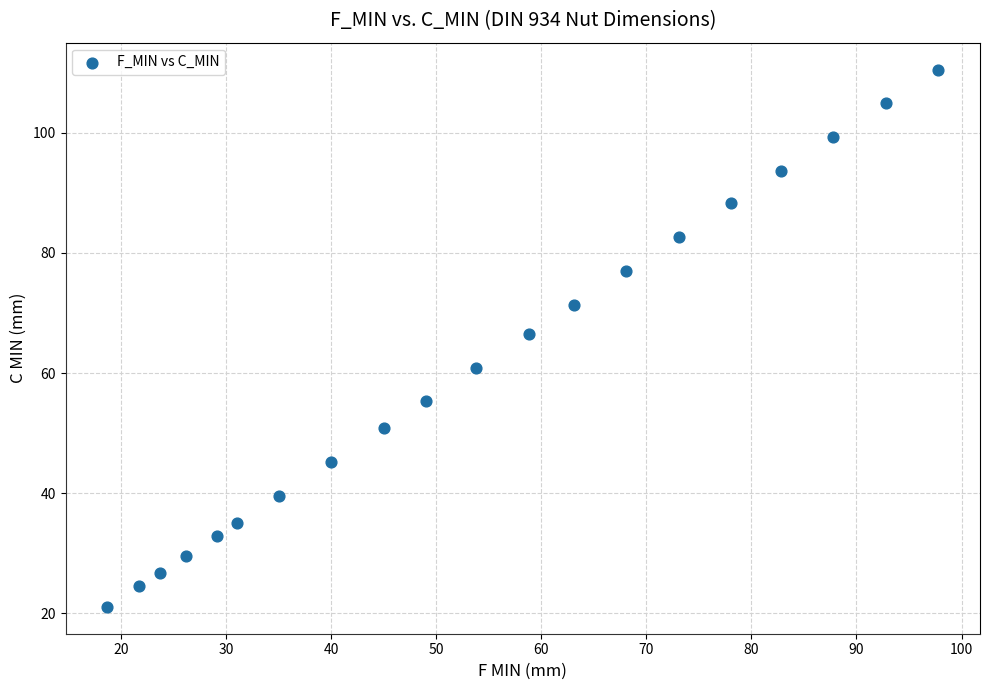

What Y value in the scatter plot is closest to 65?

66.4